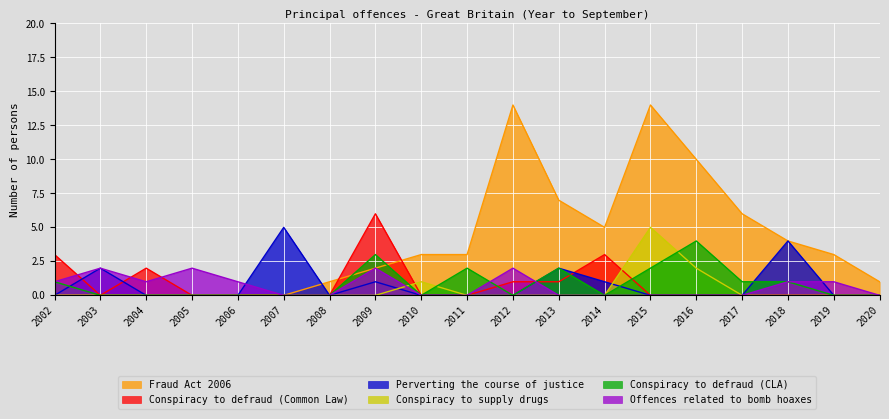

How many lines are shown in the chart?

6